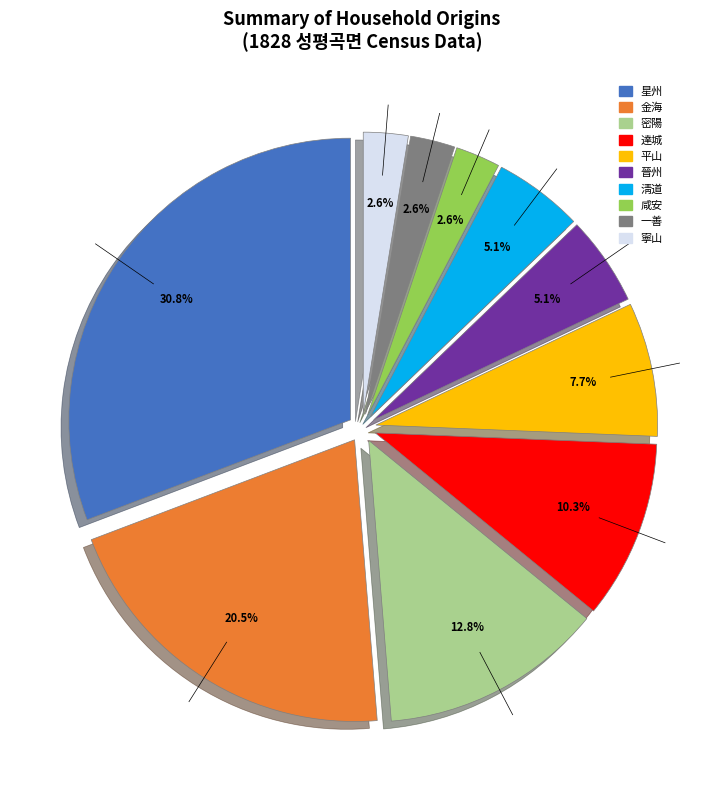

Is there any slice that represents more than half of the pie?

No